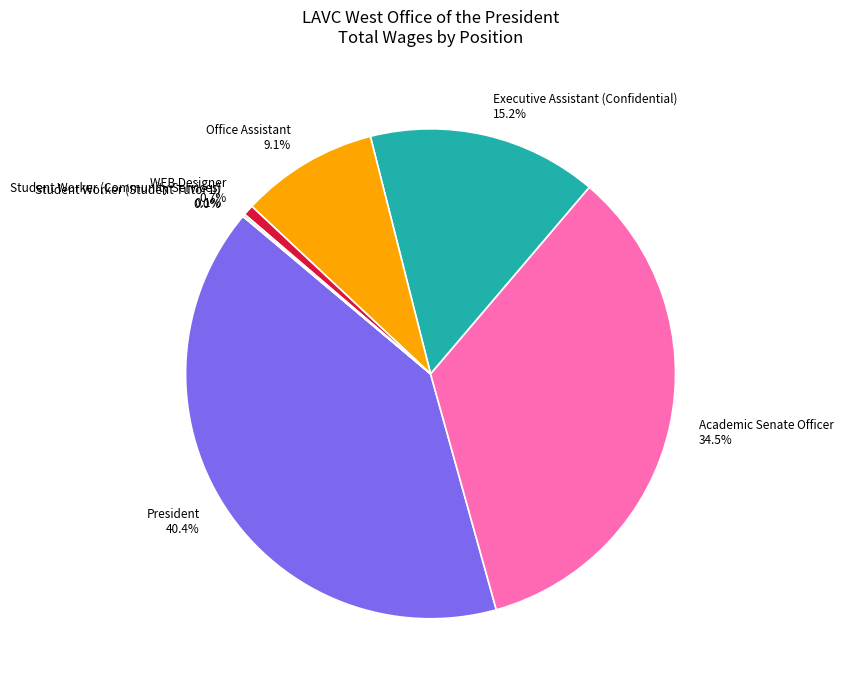

What percentage do Office Assistant and President together represent?

49.5%